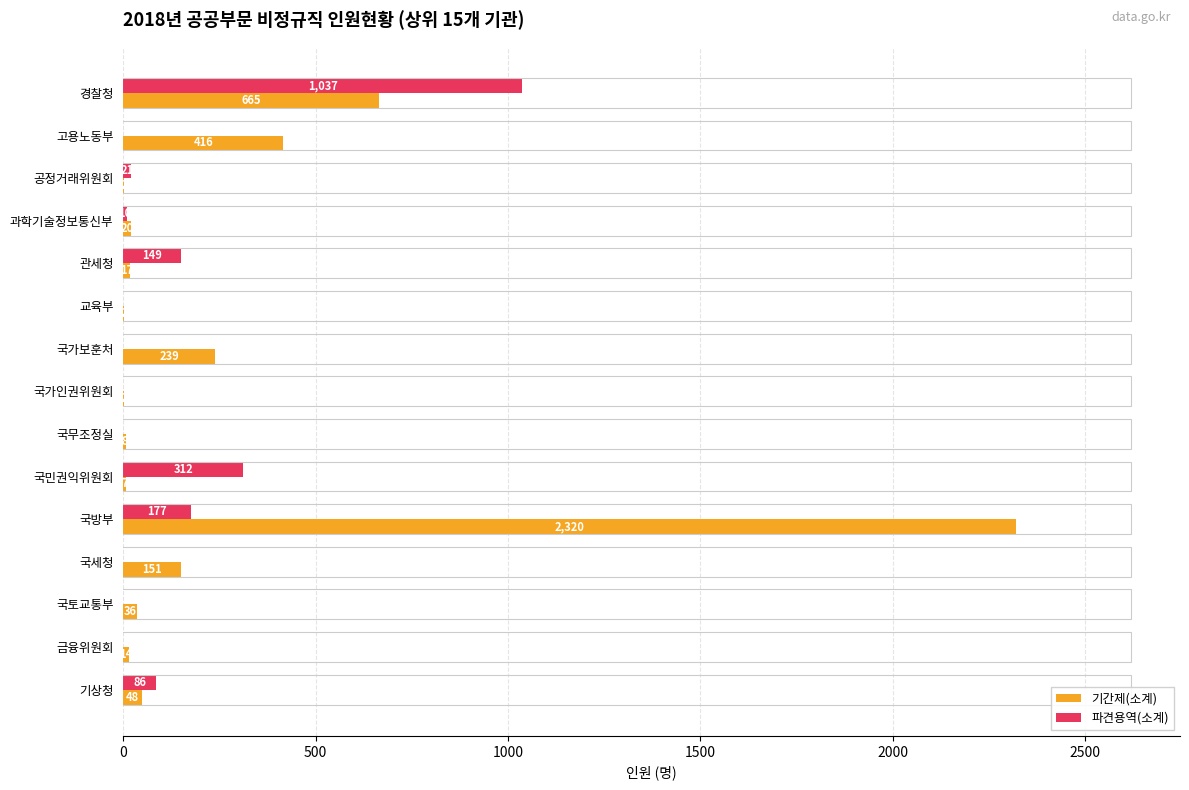

What is the sum of all 기간제(소계) values?

3947